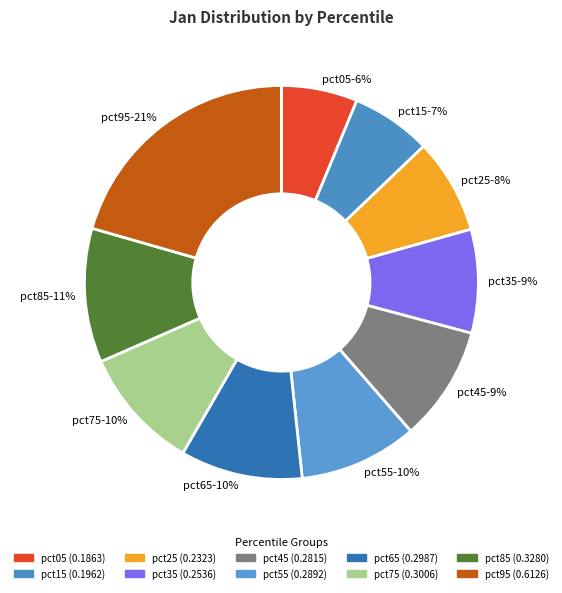

Is there any slice that represents more than half of the pie?

No